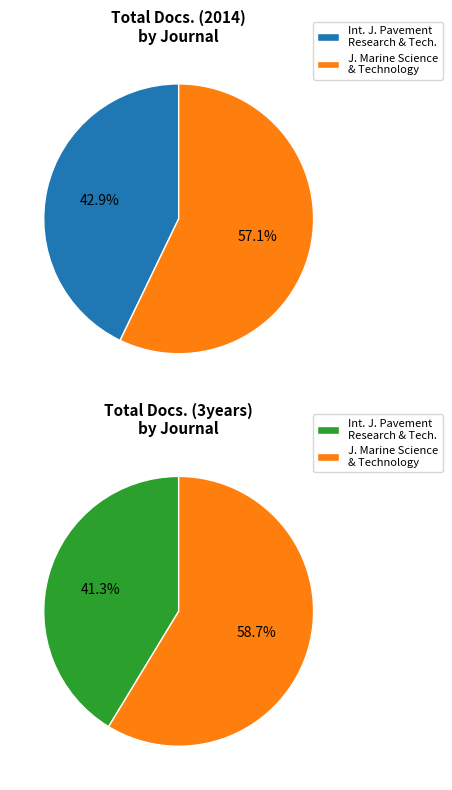

To the nearest percent, what portion does Journal of Marine Science and Technology represent?

57%